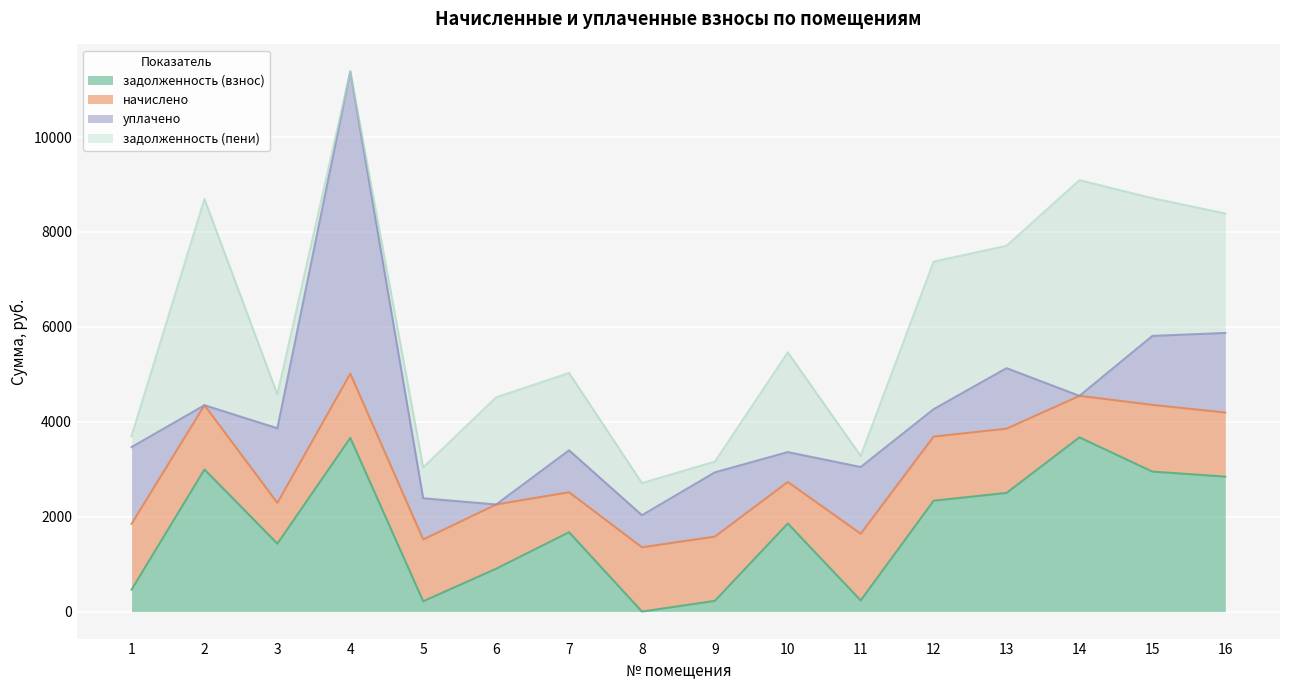

What is the value of the уплачено point at the 13th from the left?

1275.8